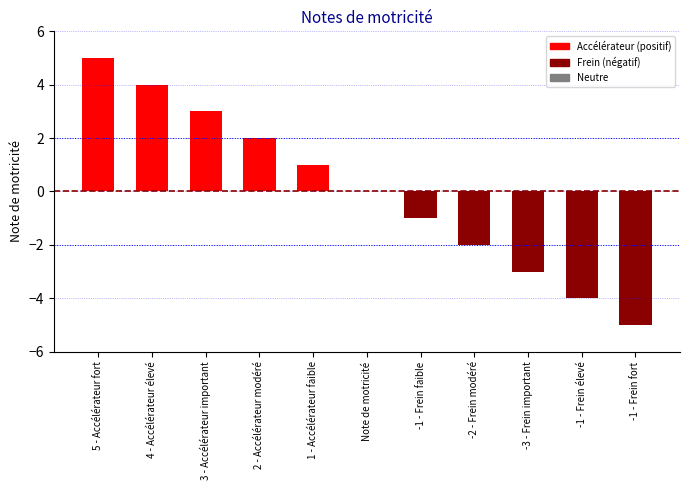

The value at -1 - Frein fort is -5. True or false?

True